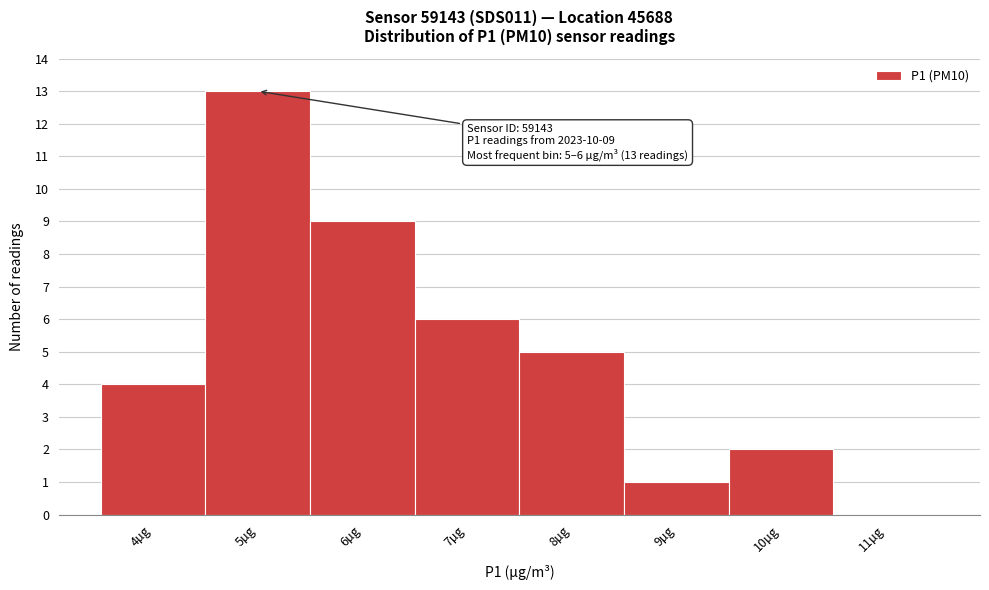

Reading right to left, what are all the values shown in this chart?

11µg=0	10µg=2	9µg=1	8µg=5	7µg=6	6µg=9	5µg=13	4µg=4